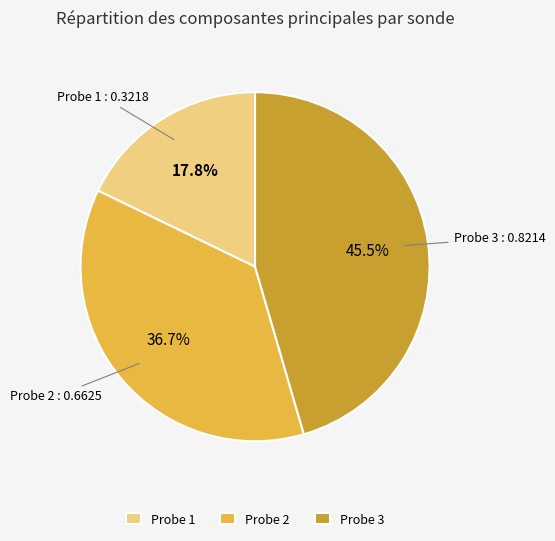

To the nearest percent, what percentage of the pie is Probe 2?

37%